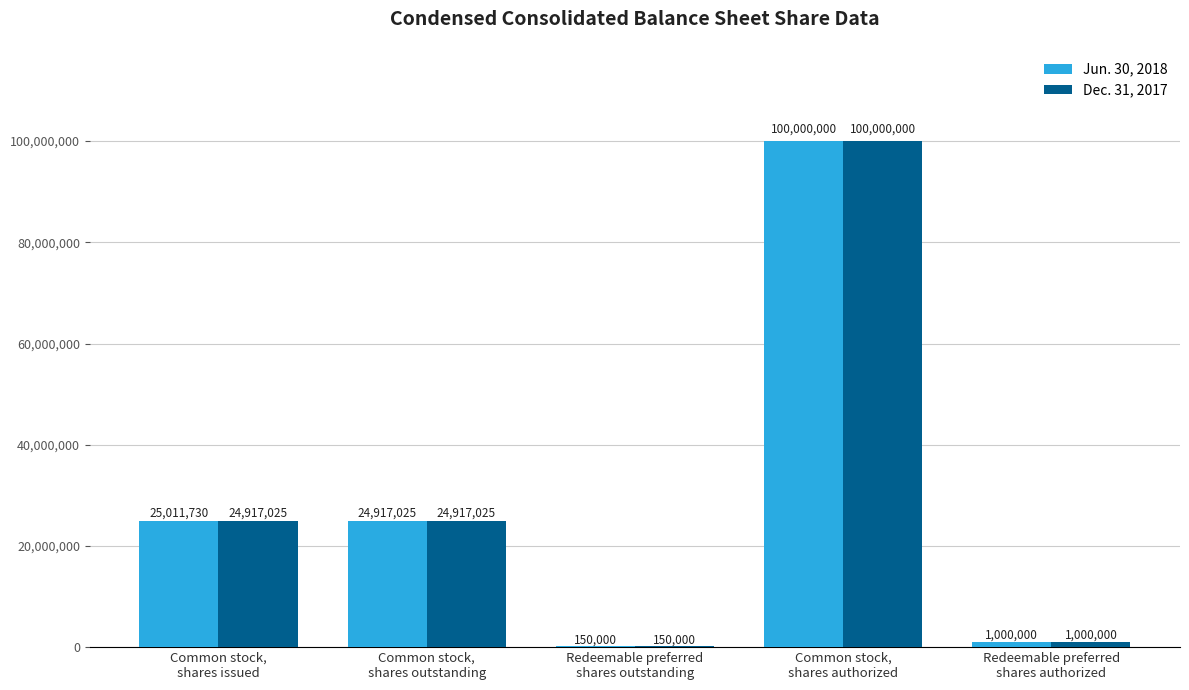

What is the greatest value displayed?

100000000